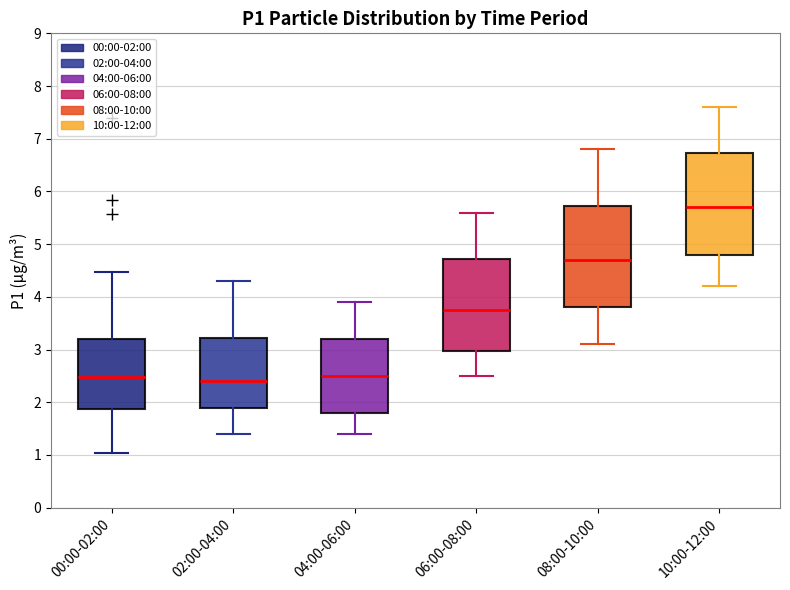

Reading left to right, transcribe this box plot: for each box, give where its median line is, the range the box spans, and where its two whiskers end, as read against the y-axis. The values are not printed on the chart, so give them approximately, as read against the axis.

00:00-02:00: median 2.5, box 1.9 to 3.2, whiskers 1.0 to 4.5
02:00-04:00: median 2.4, box 1.9 to 3.2, whiskers 1.4 to 4.3
04:00-06:00: median 2.5, box 1.8 to 3.2, whiskers 1.4 to 3.9
06:00-08:00: median 3.8, box 3.0 to 4.7, whiskers 2.5 to 5.6
08:00-10:00: median 4.7, box 3.8 to 5.7, whiskers 3.1 to 6.8
10:00-12:00: median 5.7, box 4.8 to 6.7, whiskers 4.2 to 7.6